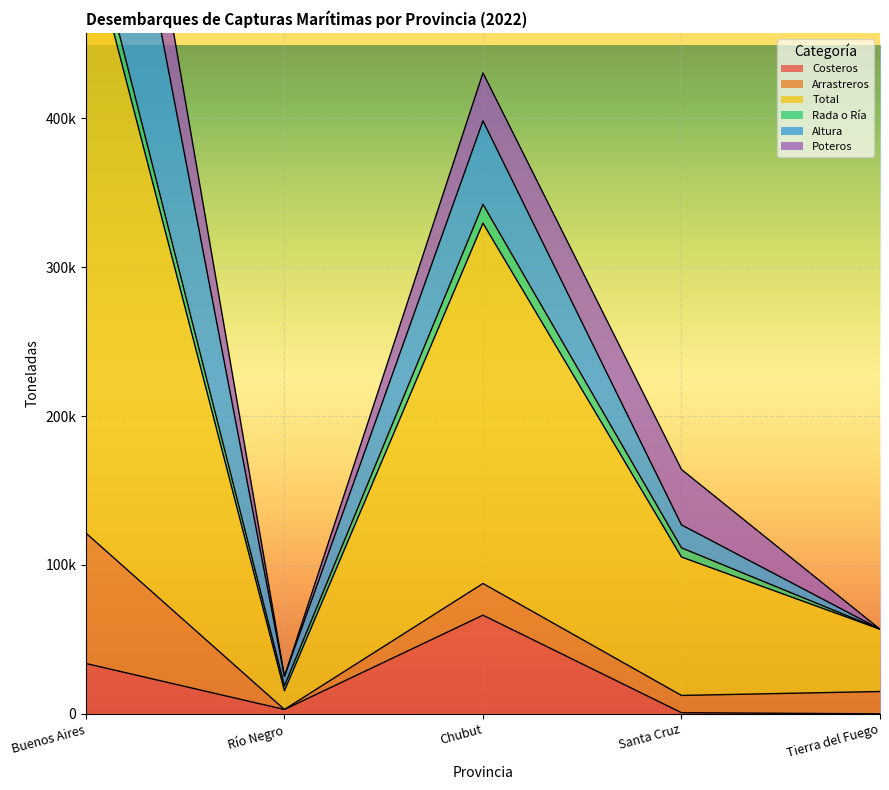

What are all the series names shown in the legend?

Costeros, Arrastreros, Total, Rada o Ría, Altura, Poteros